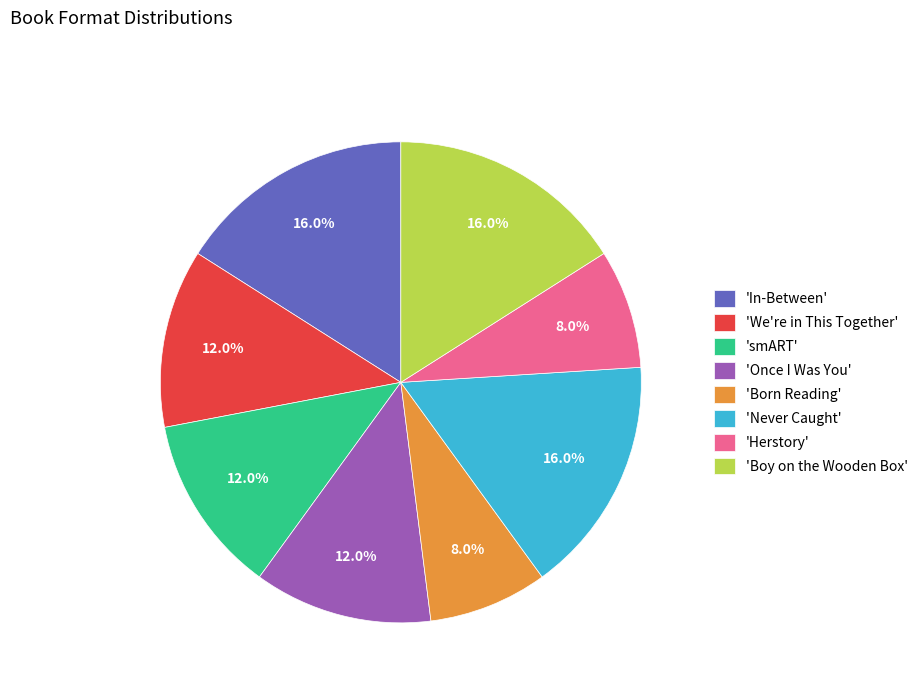

How many slices are in this pie chart?

8